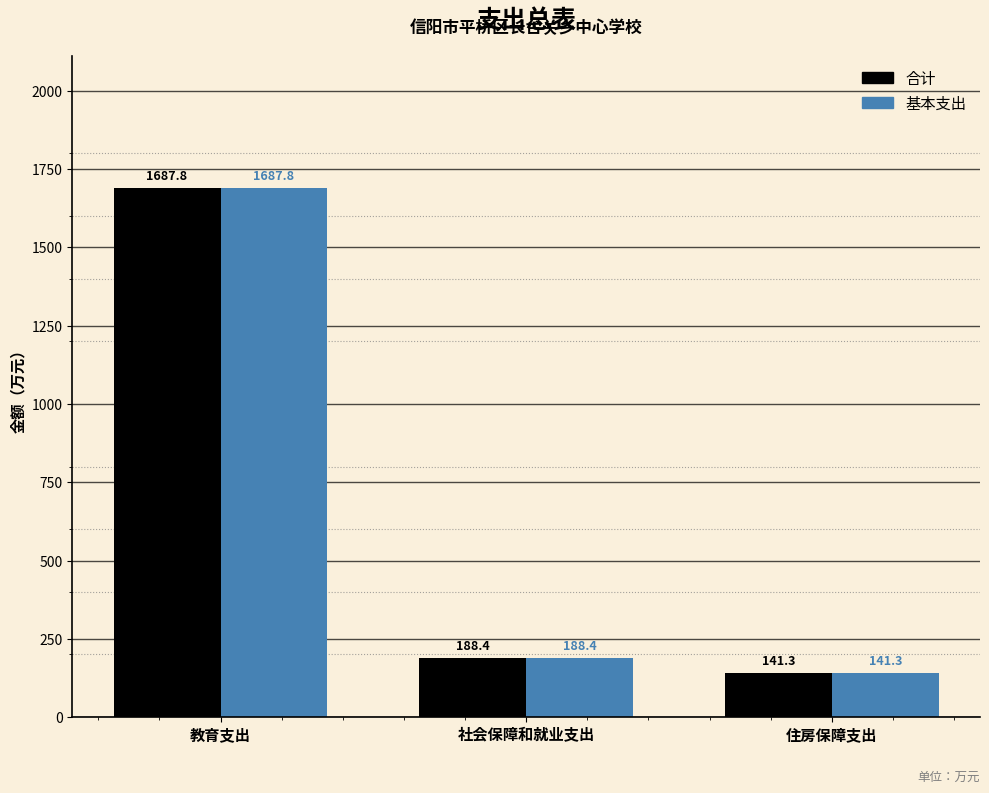

At which category does the chart reach its minimum across all series?

住房保障支出